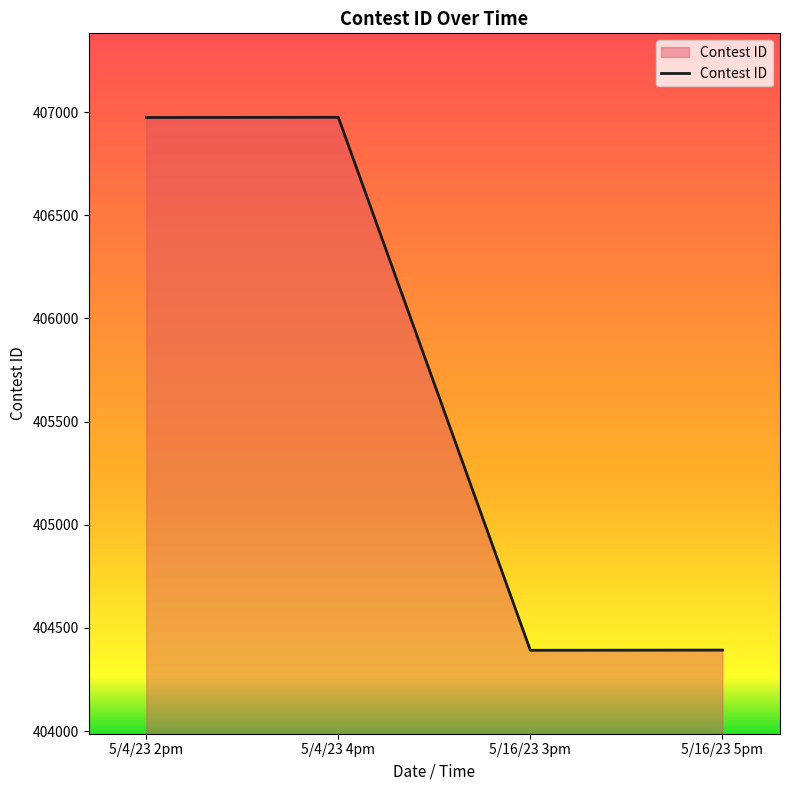

The chart shows a value of 406974 at 5/4/23 2pm. True or false?

True